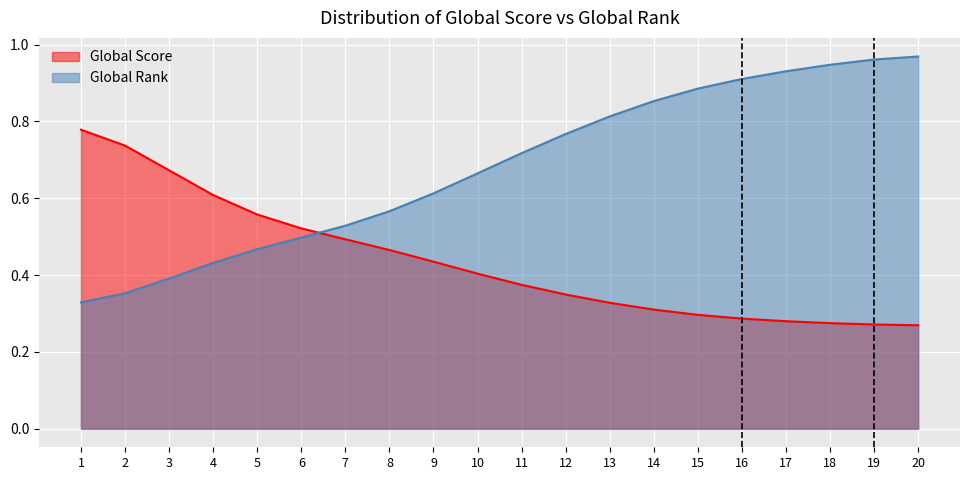

How many lines are shown in the chart?

2